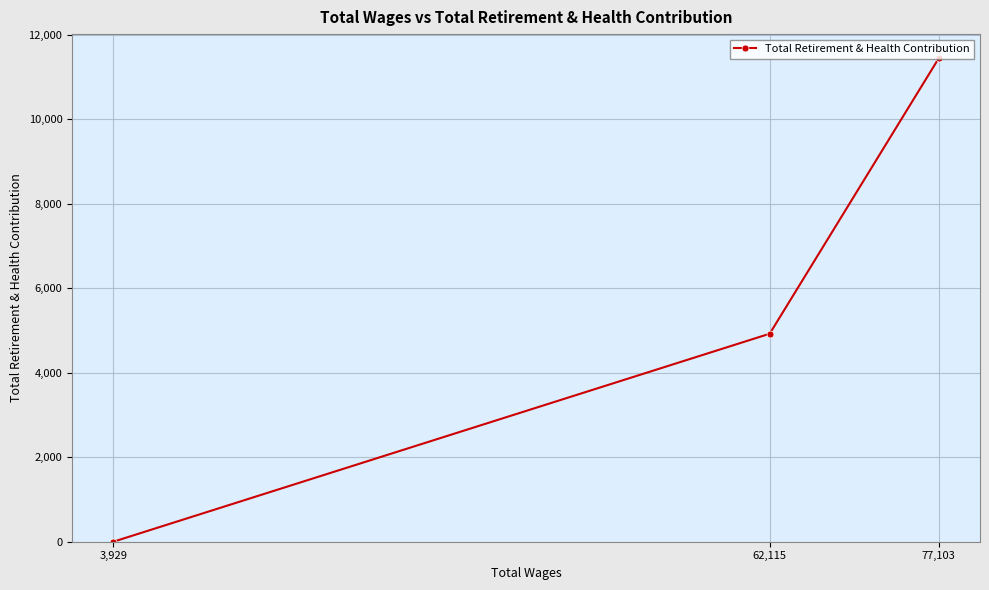

Reading left to right, extract all data points from this chart.

3,929=0	62,115=4924	77,103=11446